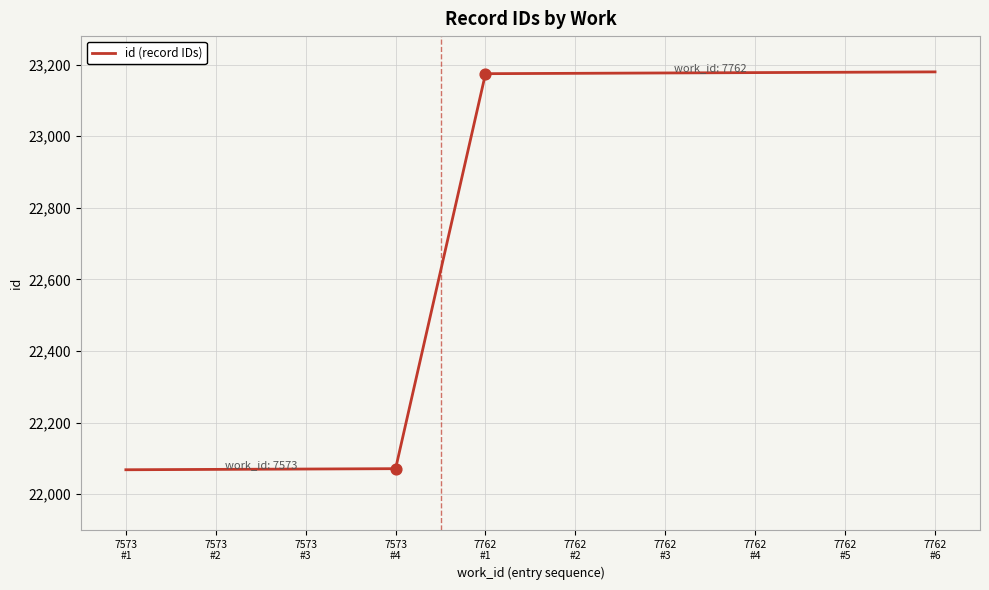

What is the ratio of the value at 7573
#3 to the value at 7762
#3?

1.0